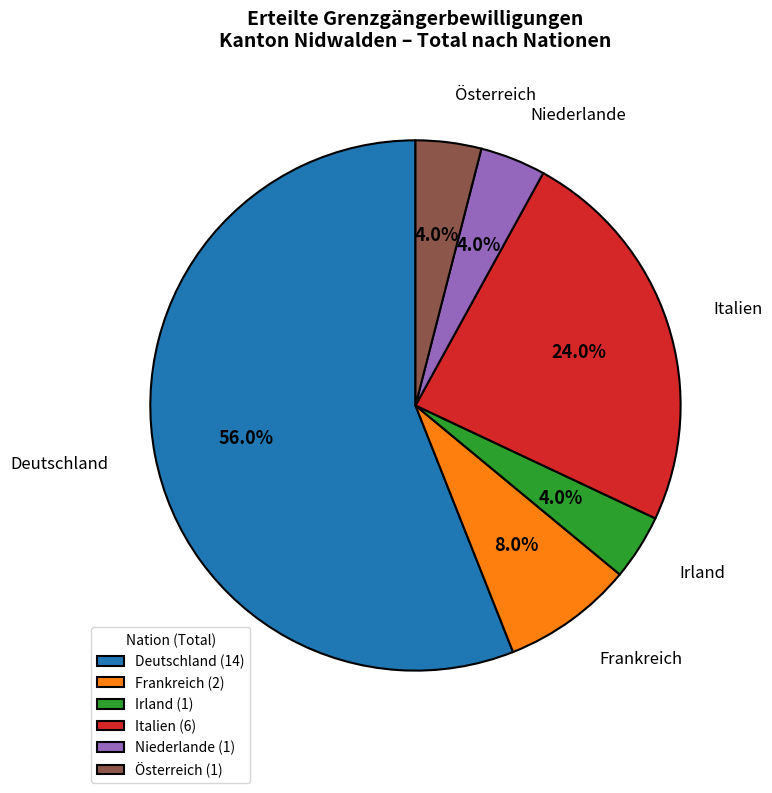

Which has a higher value, Italien or Frankreich?

Italien